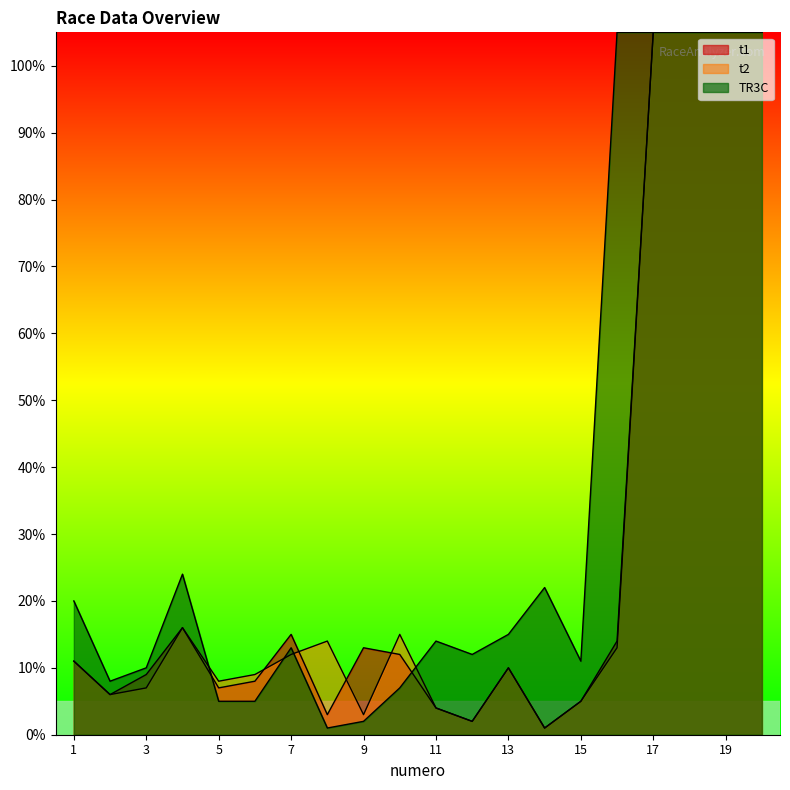

Between which two adjacent categories do t1 and t2 first intersect?

6 and 7